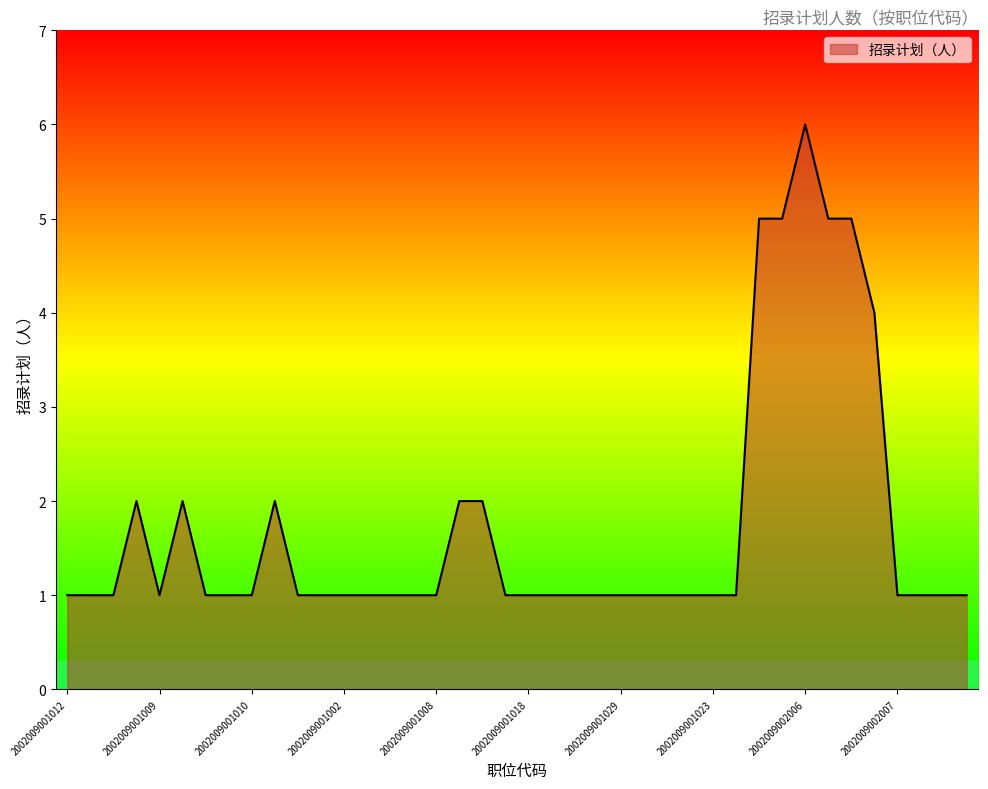

What is the difference between the maximum and minimum values?

5